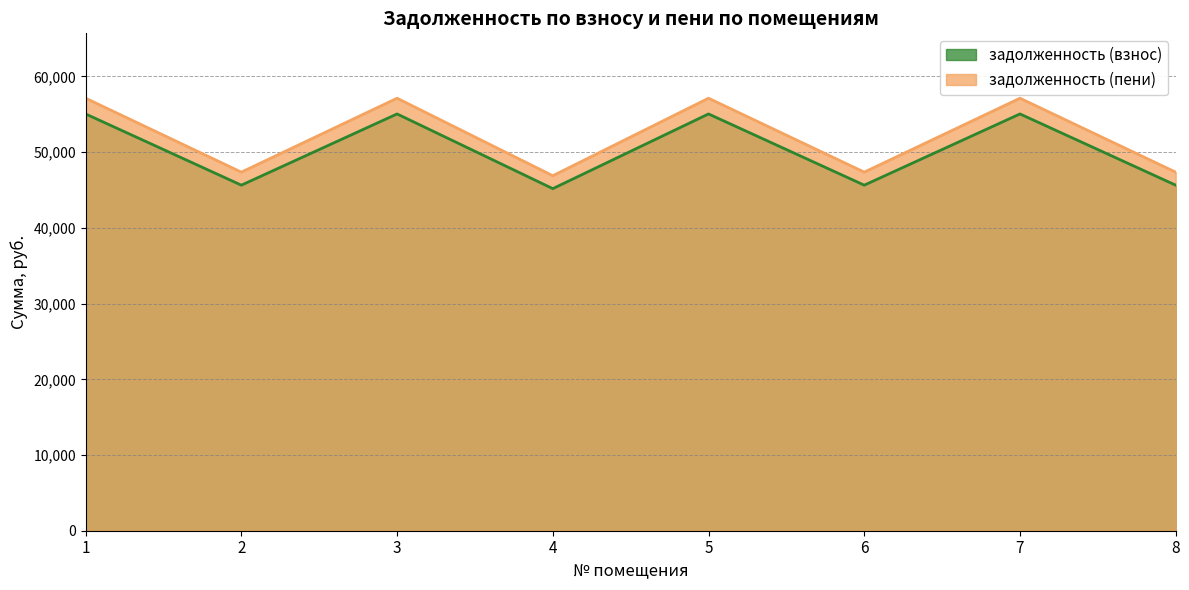

At 1, list the series in order from largest to smallest.

задолженность (пени), задолженность (взнос)